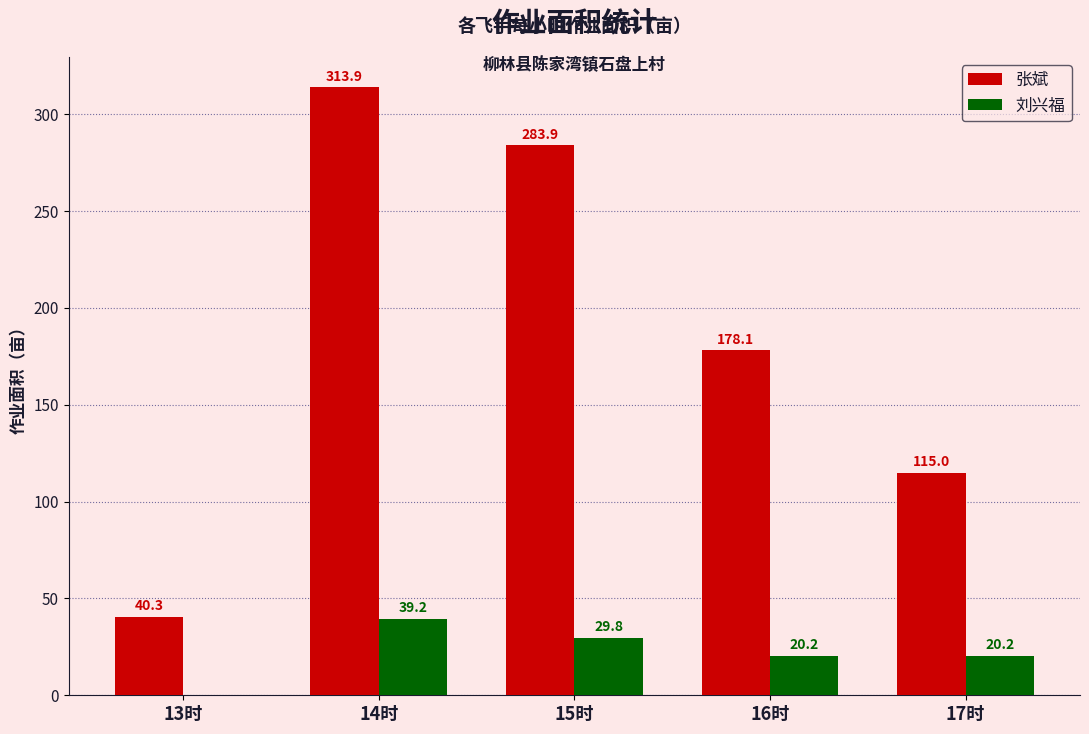

Which series changed the most between 15时 and 16时?

张斌